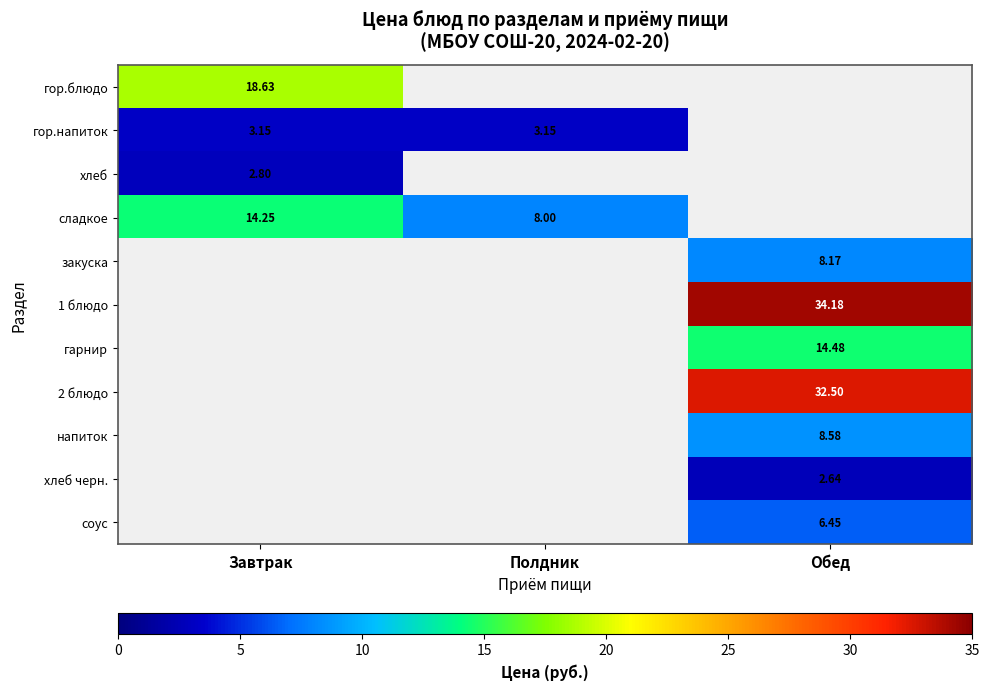

At which label does напиток reach its peak?

Обед